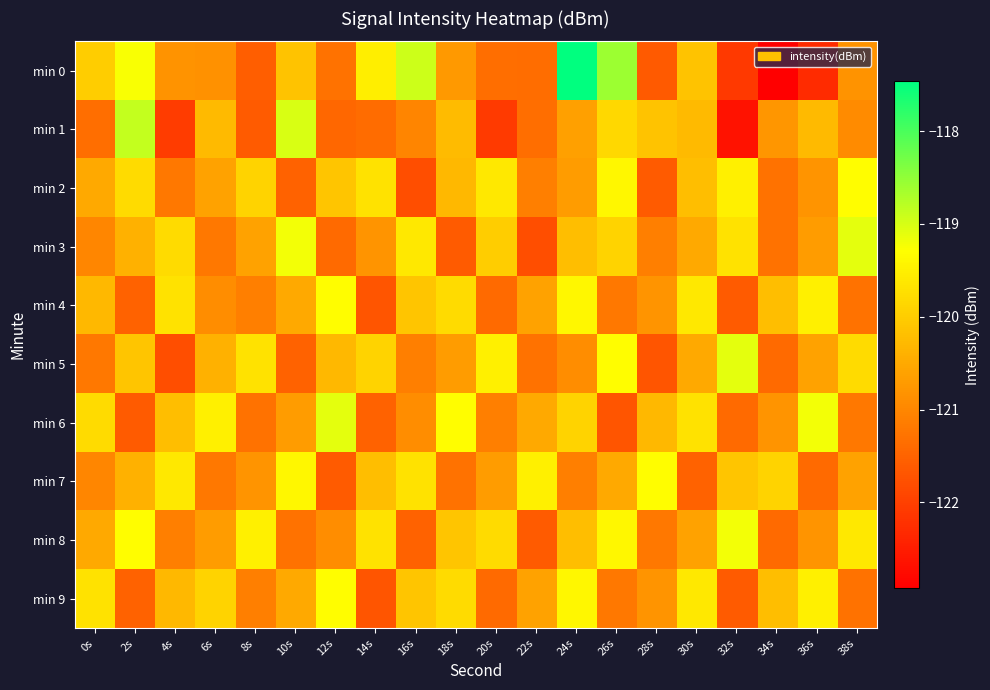

Which series has the largest total across all categories?

min 8